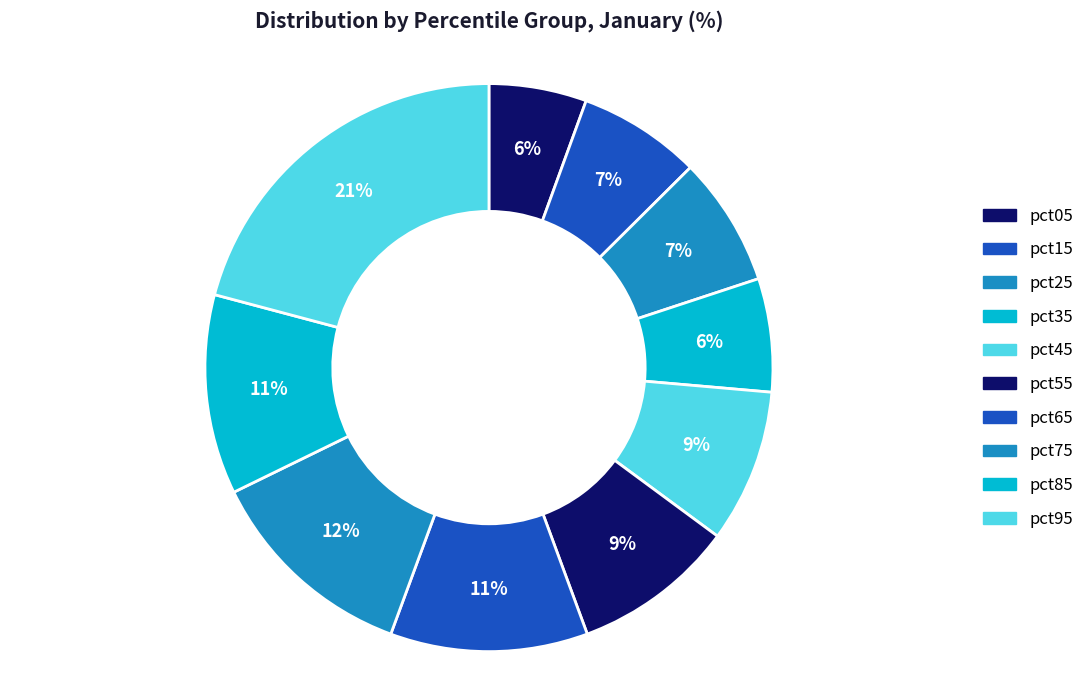

How much of the chart is everything except pct45?

91.3%